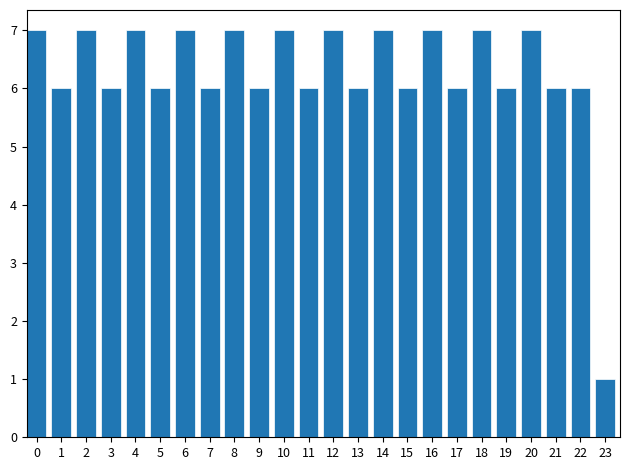

Reading left to right, extract all data points from this chart.

0=7	1=6	2=7	3=6	4=7	5=6	6=7	7=6	8=7	9=6	10=7	11=6	12=7	13=6	14=7	15=6	16=7	17=6	18=7	19=6	20=7	21=6	22=6	23=1